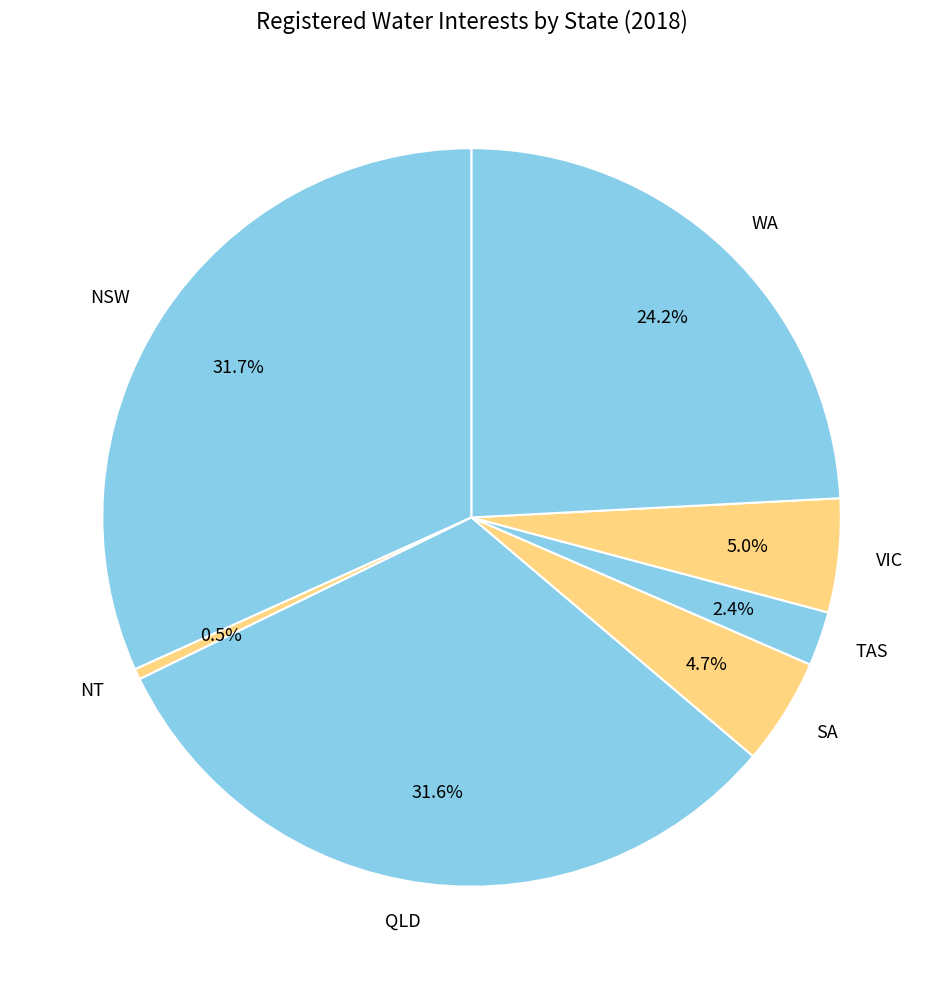

How many slices are in this pie chart?

7